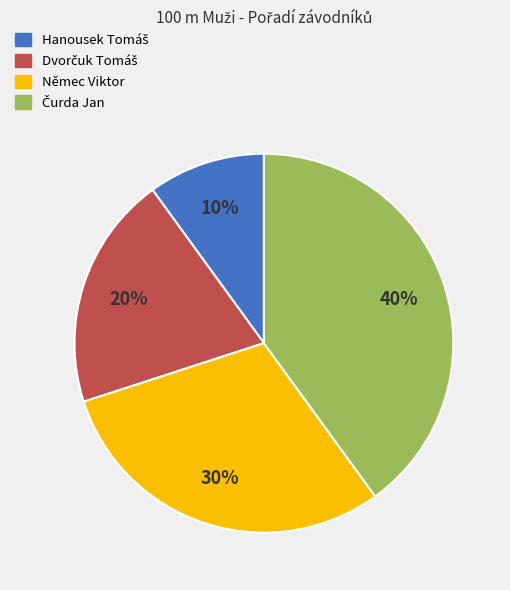

To the nearest percent, what is the difference between the largest and smallest slice percentages?

30%